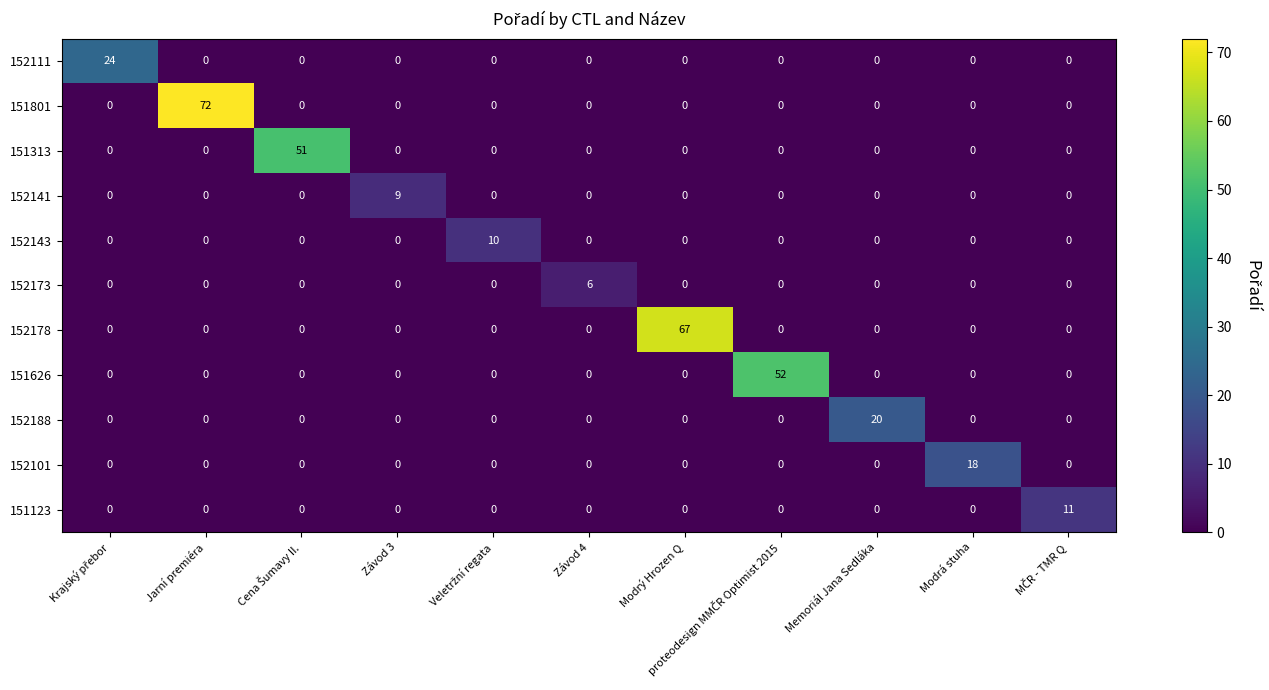

Which category has the highest value across all series?

Jarní premiéra